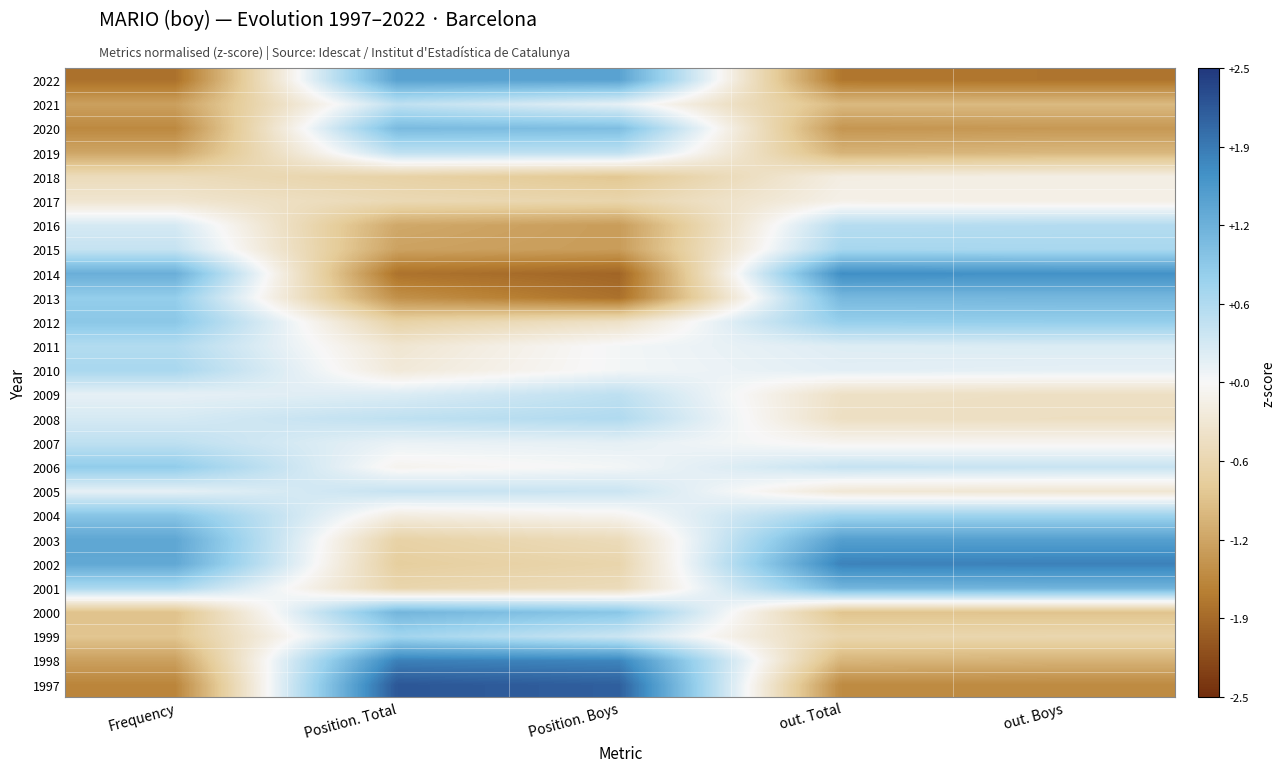

Reading right to left, transcribe all the data shown in this chart.

2022: out. Boys=-1.8	out. Total=-1.7	Position. Boys=1.4	Position. Total=1.4	Frequency=-1.8
2021: out. Boys=-1.0	out. Total=-1.0	Position. Boys=0.2	Position. Total=0.5	Frequency=-1.3
2020: out. Boys=-1.4	out. Total=-1.4	Position. Boys=1.1	Position. Total=1.1	Frequency=-1.6
2019: out. Boys=-1.1	out. Total=-1.1	Position. Boys=0.5	Position. Total=0.5	Frequency=-1.2
2018: out. Boys=-0.2	out. Total=-0.2	Position. Boys=-0.9	Position. Total=-0.7	Frequency=-0.5
2017: out. Boys=-0.2	out. Total=-0.1	Position. Boys=-0.7	Position. Total=-0.6	Frequency=-0.3
2016: out. Boys=0.6	out. Total=0.6	Position. Boys=-1.3	Position. Total=-1.2	Frequency=0.3
2015: out. Boys=0.7	out. Total=0.7	Position. Boys=-1.3	Position. Total=-1.3	Frequency=0.4
2014: out. Boys=1.6	out. Total=1.7	Position. Boys=-1.9	Position. Total=-1.8	Frequency=1.3
2013: out. Boys=1.2	out. Total=1.2	Position. Boys=-1.8	Position. Total=-1.5	Frequency=0.9
2012: out. Boys=0.9	out. Total=0.9	Position. Boys=-0.4	Position. Total=-0.7	Frequency=1.0
2011: out. Boys=0.2	out. Total=0.2	Position. Boys=0.0	Position. Total=-0.3	Frequency=0.6
2010: out. Boys=0.2	out. Total=0.2	Position. Boys=0.0	Position. Total=-0.3	Frequency=0.7
2009: out. Boys=-0.5	out. Total=-0.4	Position. Boys=0.5	Position. Total=0.2	Frequency=0.2
2008: out. Boys=-0.5	out. Total=-0.5	Position. Boys=0.6	Position. Total=0.5	Frequency=0.3
2007: out. Boys=-0.1	out. Total=-0.1	Position. Boys=0.2	Position. Total=0.1	Frequency=0.5
2006: out. Boys=0.4	out. Total=0.4	Position. Boys=0.0	Position. Total=-0.1	Frequency=0.9
2005: out. Boys=-0.3	out. Total=-0.3	Position. Boys=0.4	Position. Total=0.4	Frequency=0.2
2004: out. Boys=0.8	out. Total=0.8	Position. Boys=-0.1	Position. Total=-0.2	Frequency=1.0
2003: out. Boys=1.5	out. Total=1.5	Position. Boys=-0.5	Position. Total=-0.7	Frequency=1.4
2002: out. Boys=1.8	out. Total=1.8	Position. Boys=-0.7	Position. Total=-0.8	Frequency=1.4
2001: out. Boys=1.2	out. Total=1.2	Position. Boys=-0.5	Position. Total=-0.6	Frequency=0.7
2000: out. Boys=-0.9	out. Total=-0.9	Position. Boys=1.0	Position. Total=1.2	Frequency=-0.9
1999: out. Boys=-0.6	out. Total=-0.6	Position. Boys=0.4	Position. Total=0.7	Frequency=-0.9
1998: out. Boys=-1.1	out. Total=-1.1	Position. Boys=1.8	Position. Total=1.8	Frequency=-1.3
1997: out. Boys=-1.5	out. Total=-1.5	Position. Boys=2.1	Position. Total=2.2	Frequency=-1.6